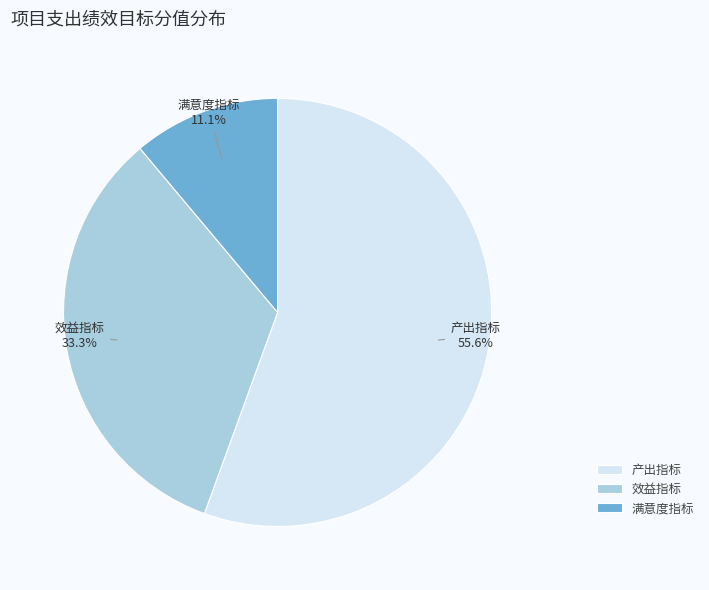

How many slices are in this pie chart?

3